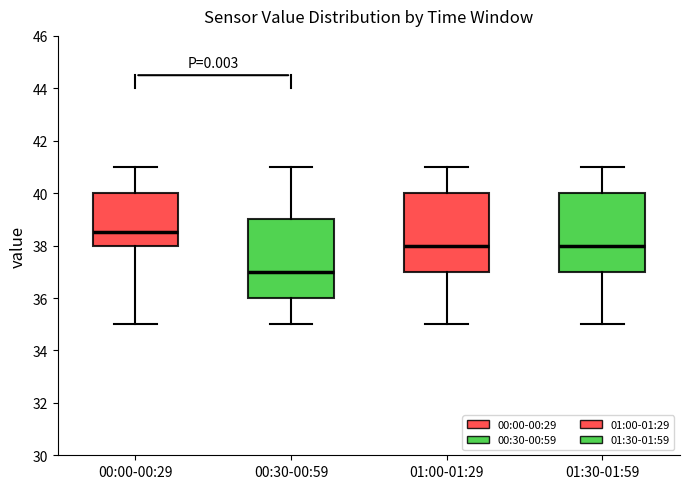

Reading left to right, transcribe this box plot: for each box, give where its median line is, the range the box spans, and where its two whiskers end, as read against the y-axis. The values are not printed on the chart, so give them approximately, as read against the axis.

00:00-00:29: median 38.6, box 38.0 to 40.0, whiskers 35.0 to 41.0
00:30-00:59: median 37.0, box 36.0 to 39.0, whiskers 35.0 to 41.0
01:00-01:29: median 38.0, box 37.0 to 40.0, whiskers 35.0 to 41.0
01:30-01:59: median 38.0, box 37.0 to 40.0, whiskers 35.0 to 41.0